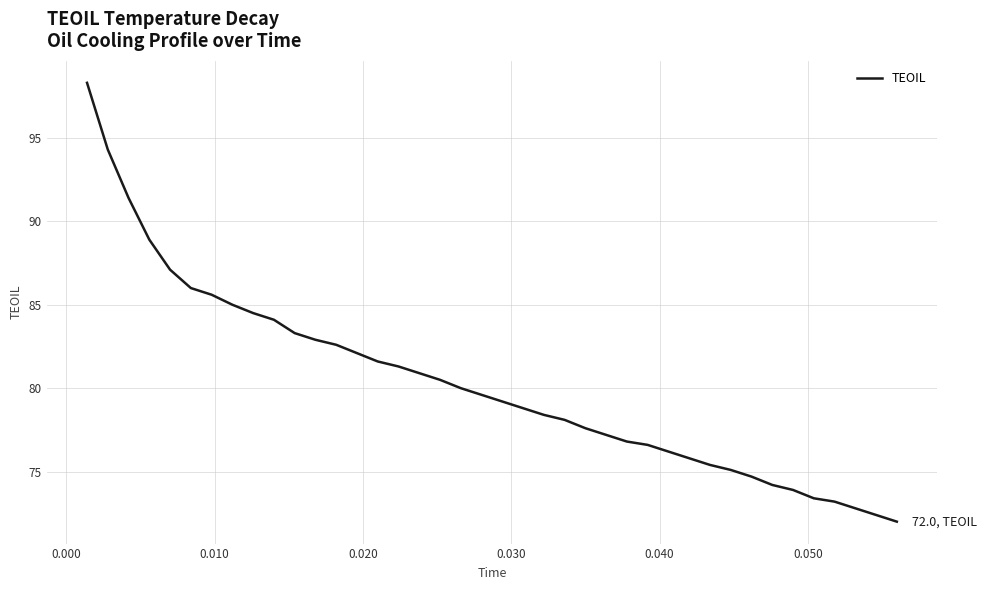

Does the chart have visible grid lines?

Yes